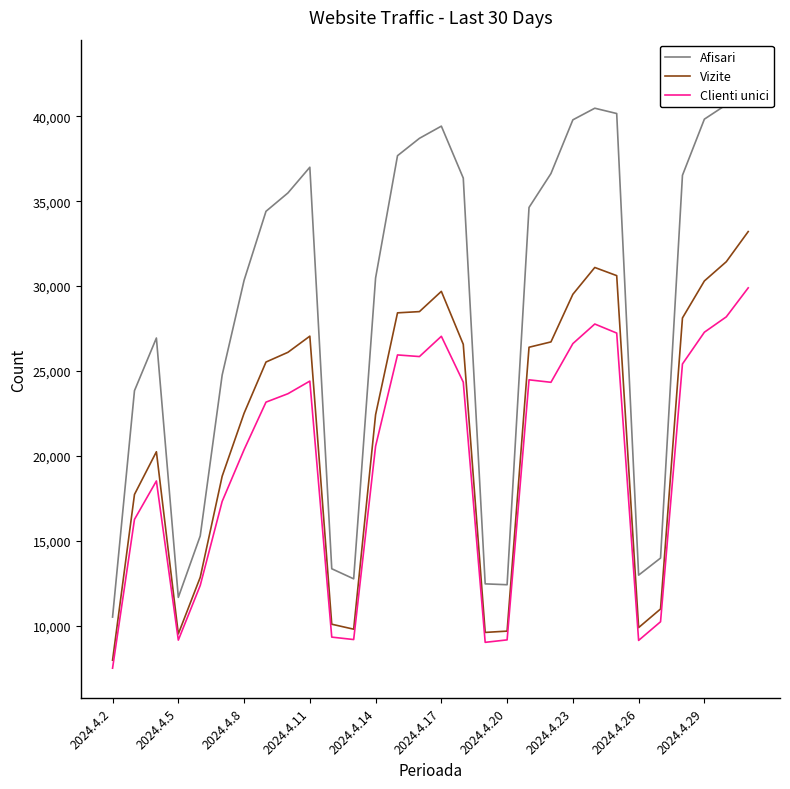

What is the difference between the second highest and minimum values in the Vizite series?

23474